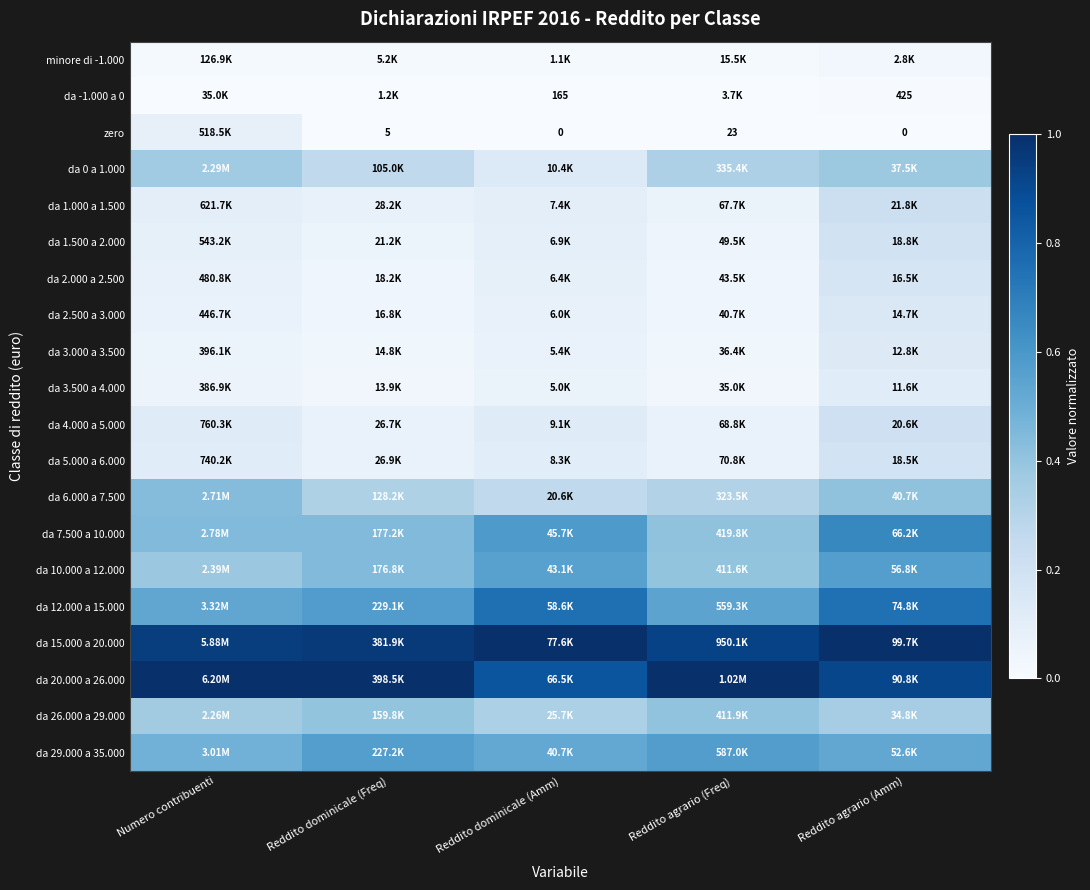

Between Reddito dominicale (Freq) and Numero contribuenti, which is larger?

Numero contribuenti